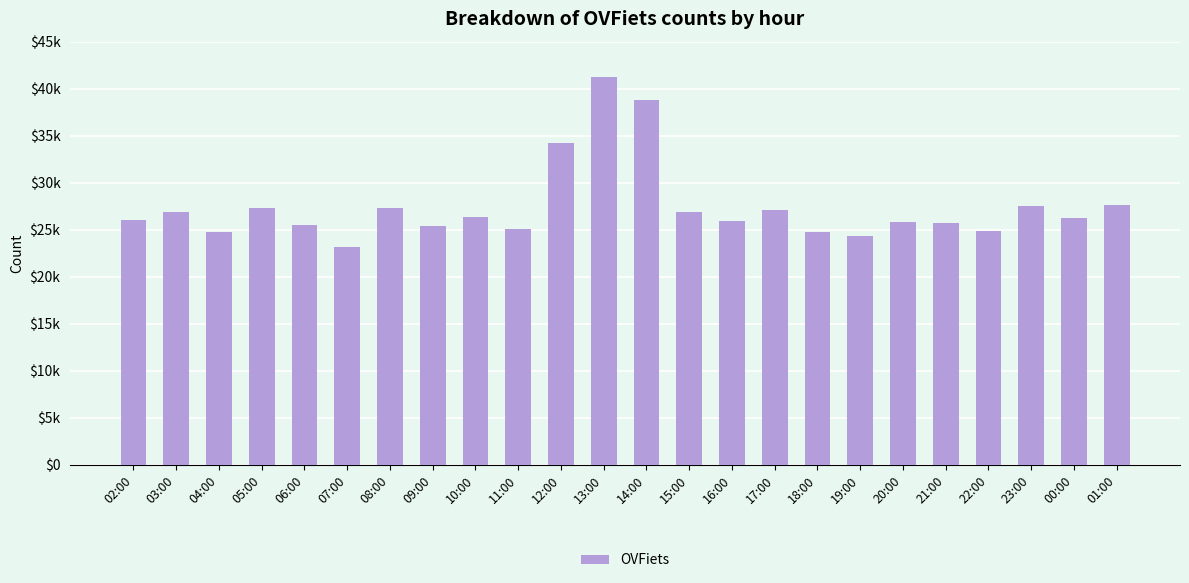

Does the chart contain any negative values?

No